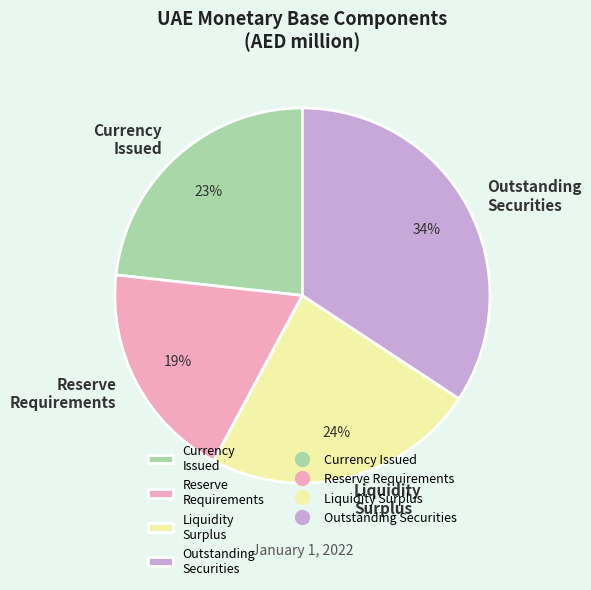

Combined, do Currency Issued and Reserve Requirements account for over 50%?

No